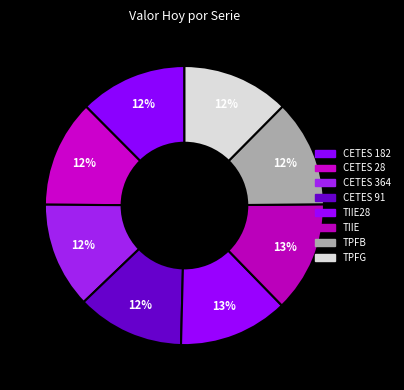

Count the number of slices in the pie.

8